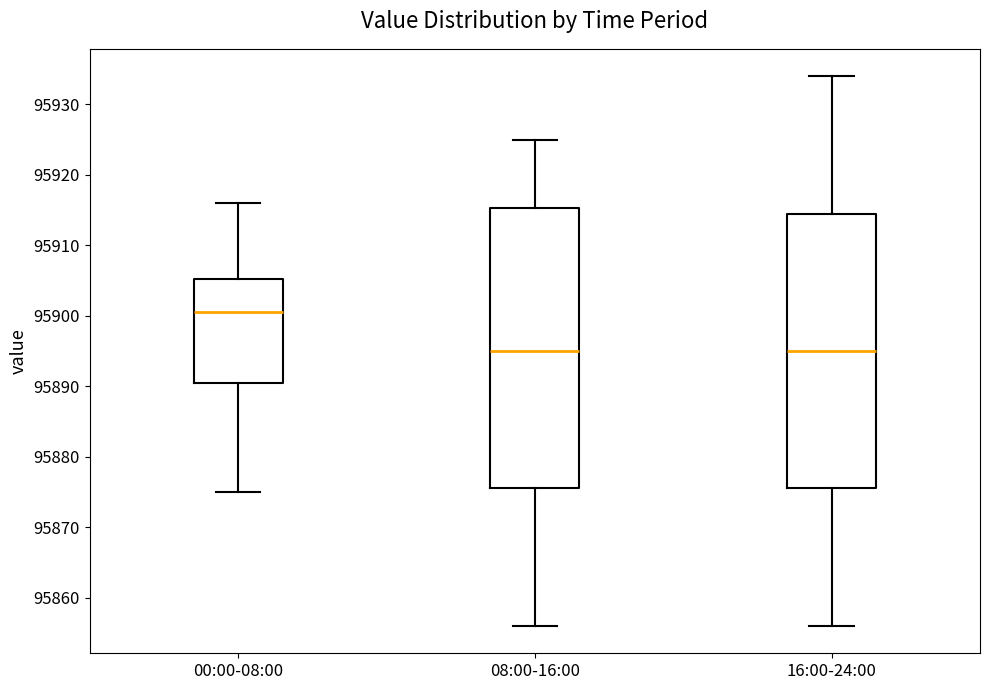

Which box has the highest median line?

00:00-08:00